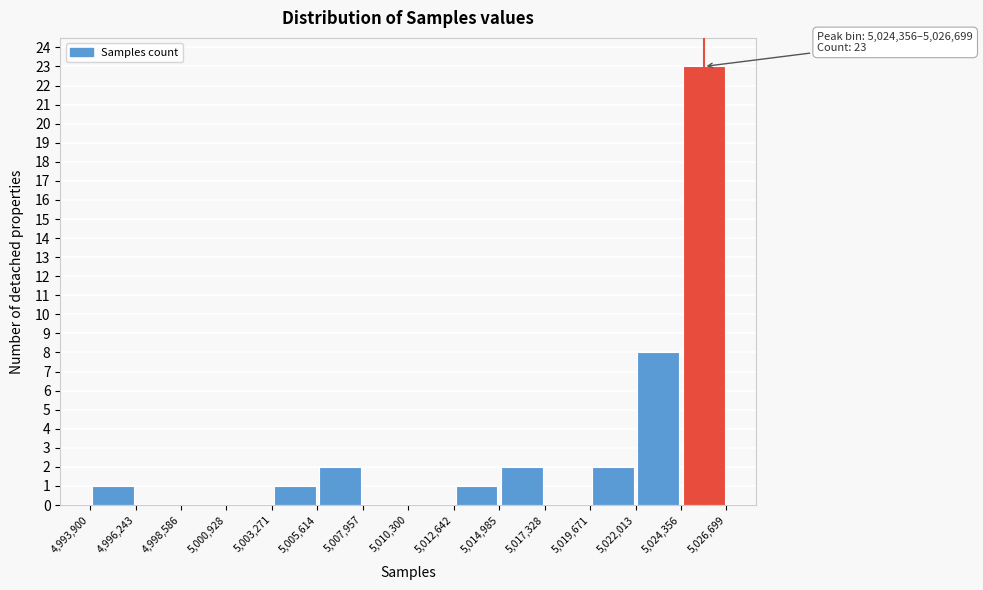

Over which range of the x-axis is the bar tallest?

5,024,356 to 5,026,699